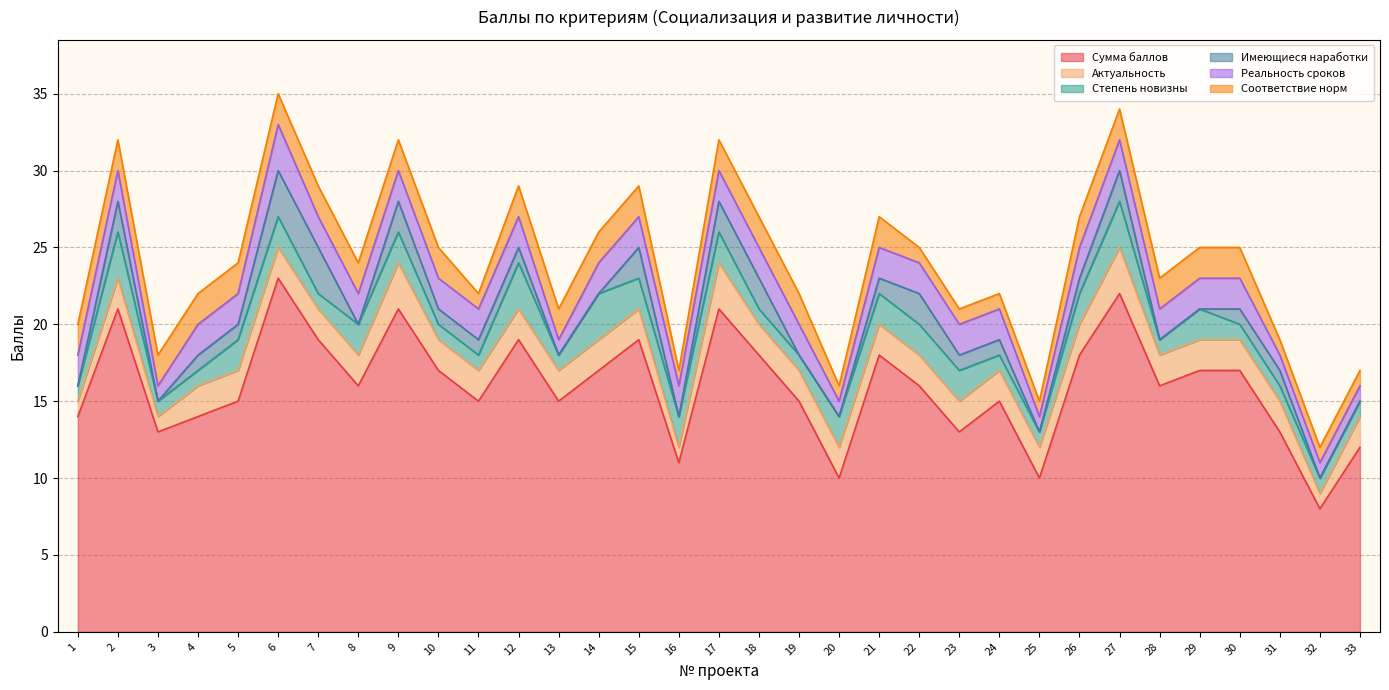

After their last crossing, which series has the higher values: Степень новизны or Актуальность?

Актуальность